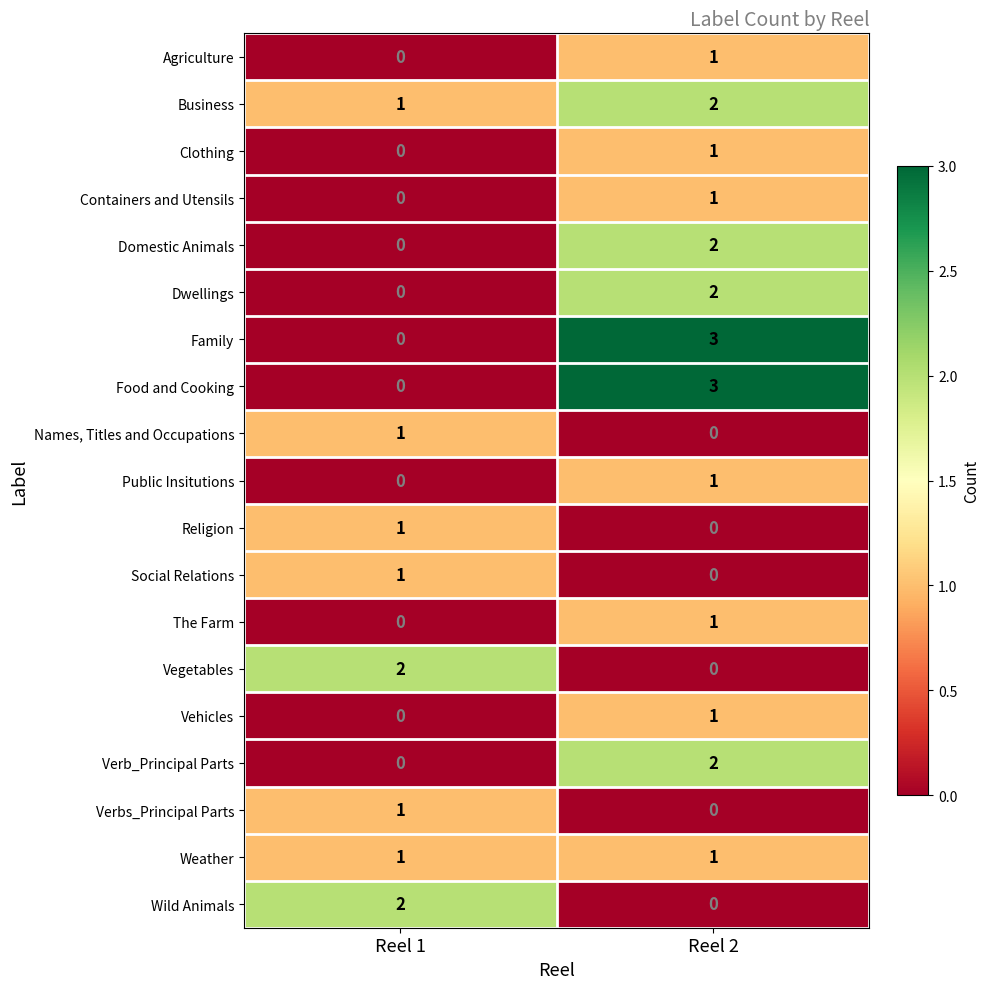

Rank the categories by Clothing value from highest to lowest.

Reel 2, Reel 1